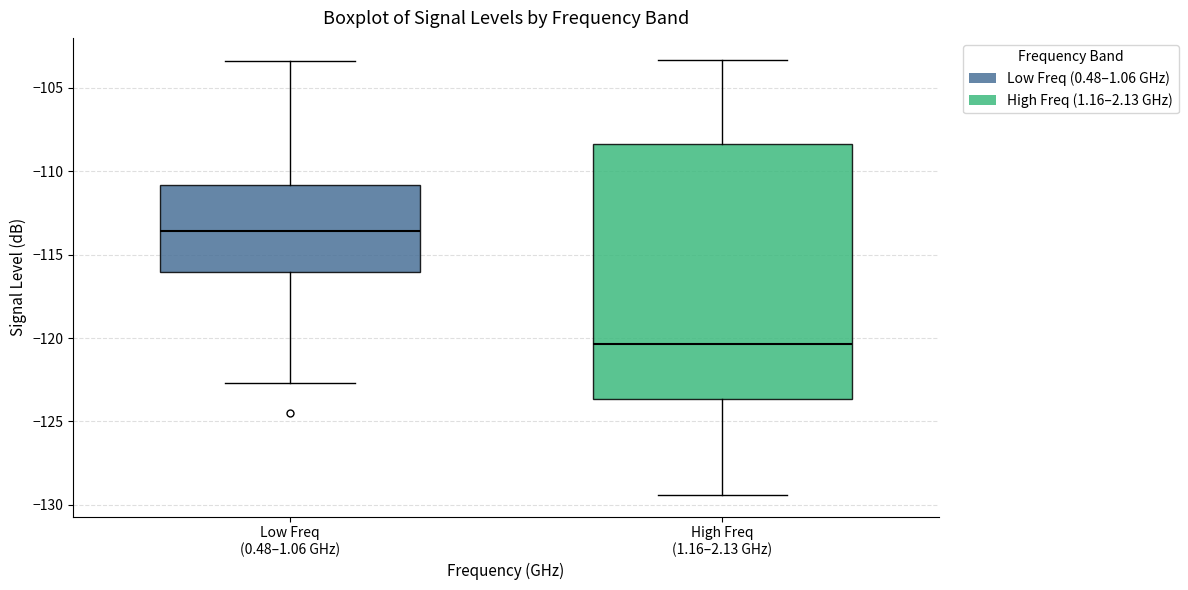

Reading left to right, transcribe this box plot: for each box, give where its median line is, the range the box spans, and where its two whiskers end, as read against the y-axis. The values are not printed on the chart, so give them approximately, as read against the axis.

Low Freq (0.48–1.06 GHz): median -113.5, box -116.0 to -111.0, whiskers -122.5 to -103.5
High Freq (1.16–2.13 GHz): median -120.5, box -123.5 to -108.5, whiskers -129.5 to -103.5